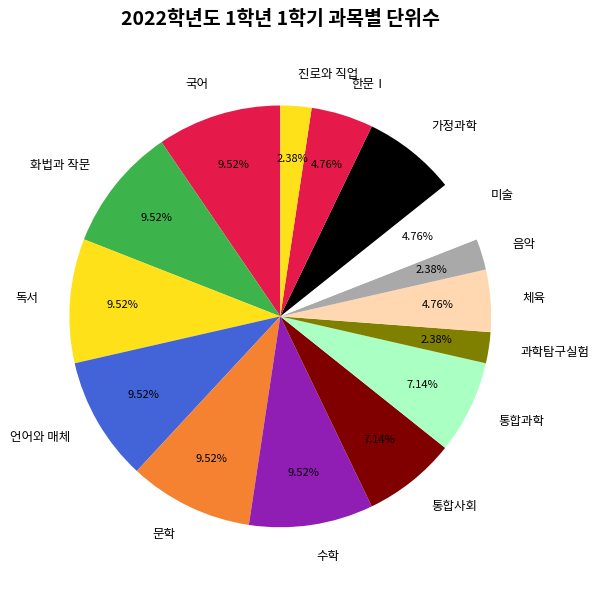

Is 통합사회 the majority of the pie?

No